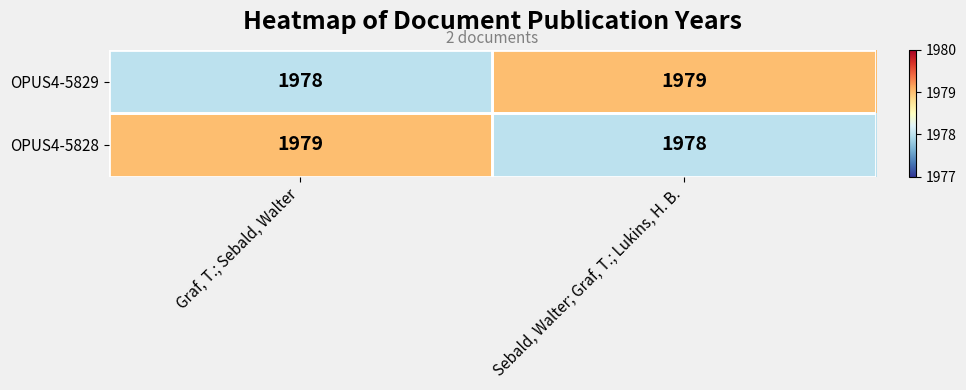

What is the approximate value of OPUS4-5829 at Graf, T.; Sebald, Walter?

1978